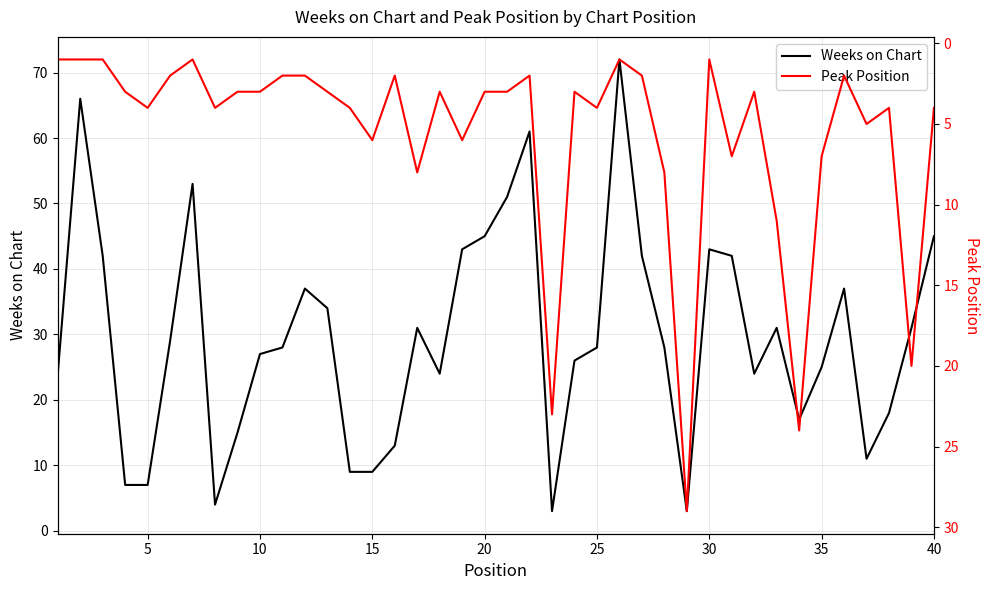

How many lines are shown in the chart?

2